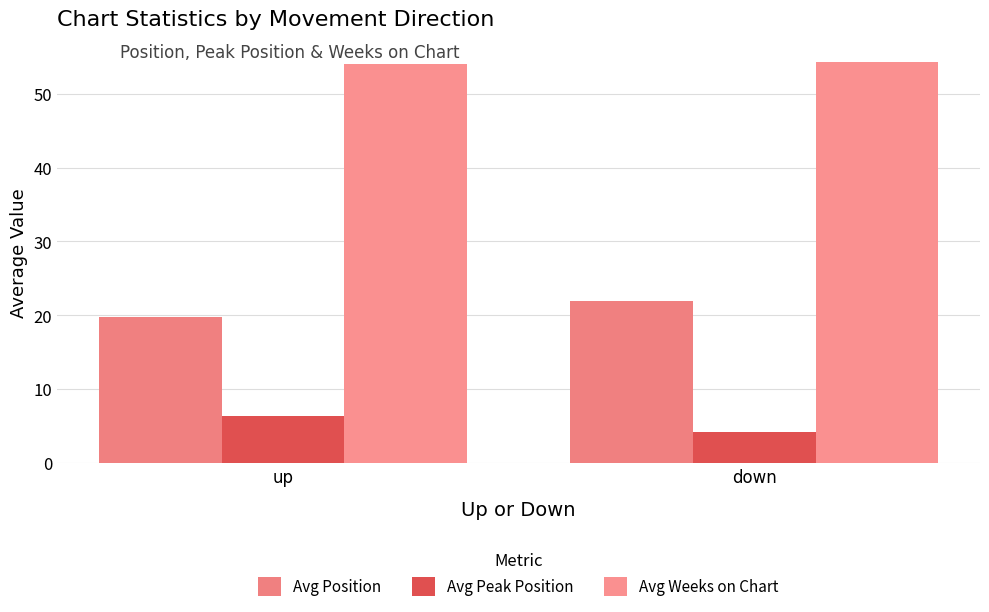

The value of Avg Weeks on Chart at down is 84.8. True or false?

False